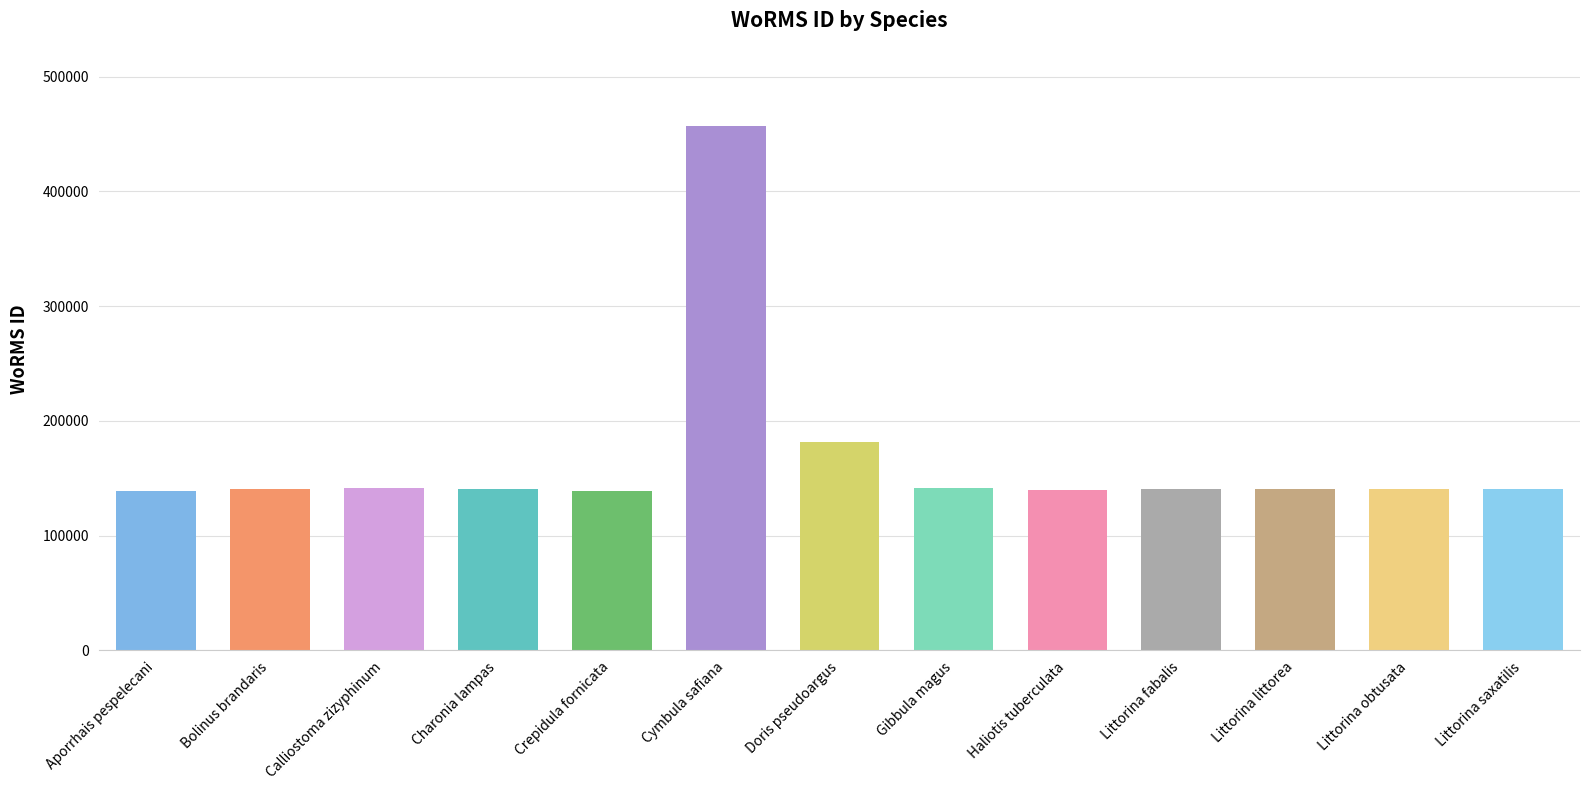

Rank the categories by value from lowest to highest.

Aporrhais pespelecani, Crepidula fornicata, Haliotis tuberculata, Littorina fabalis, Littorina littorea, Littorina obtusata, Littorina saxatilis, Bolinus brandaris, Charonia lampas, Calliostoma zizyphinum, Gibbula magus, Doris pseudoargus, Cymbula safiana